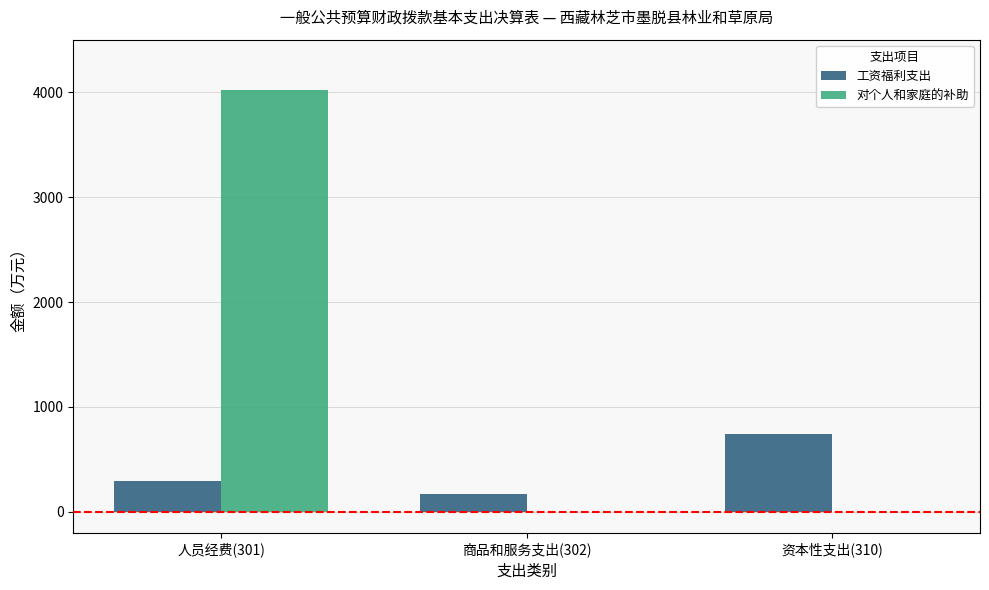

Are the bars horizontal?

No